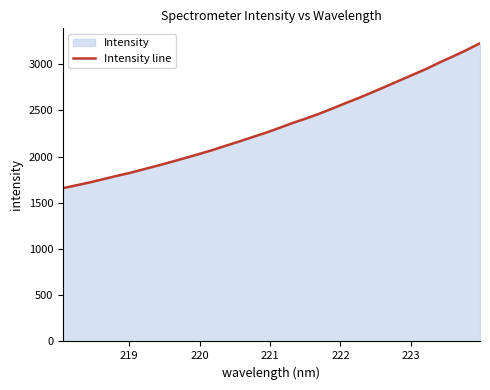

What is the greatest value displayed?

3226.3